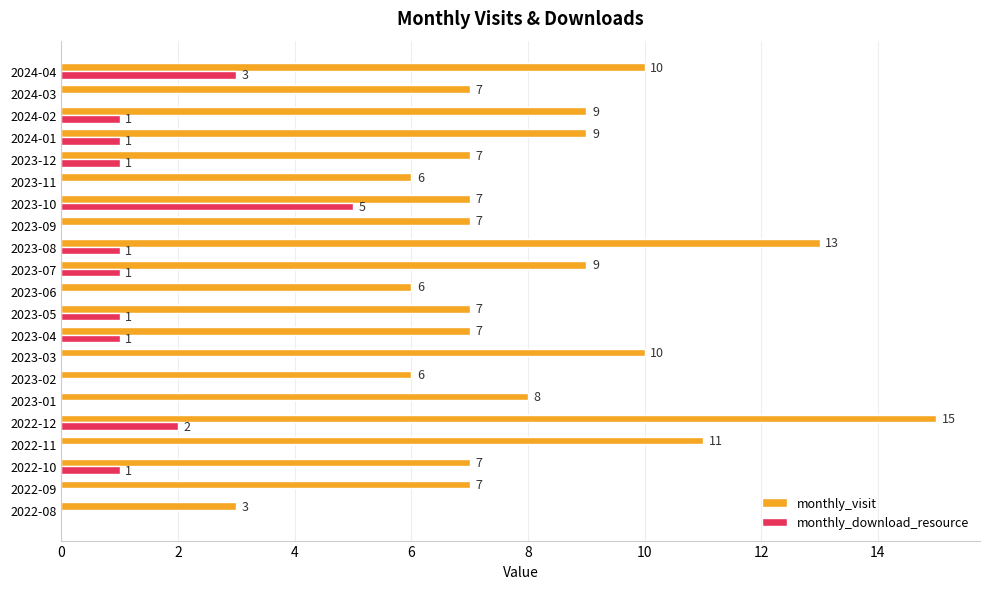

At which label does monthly_download_resource reach its peak?

2023-10